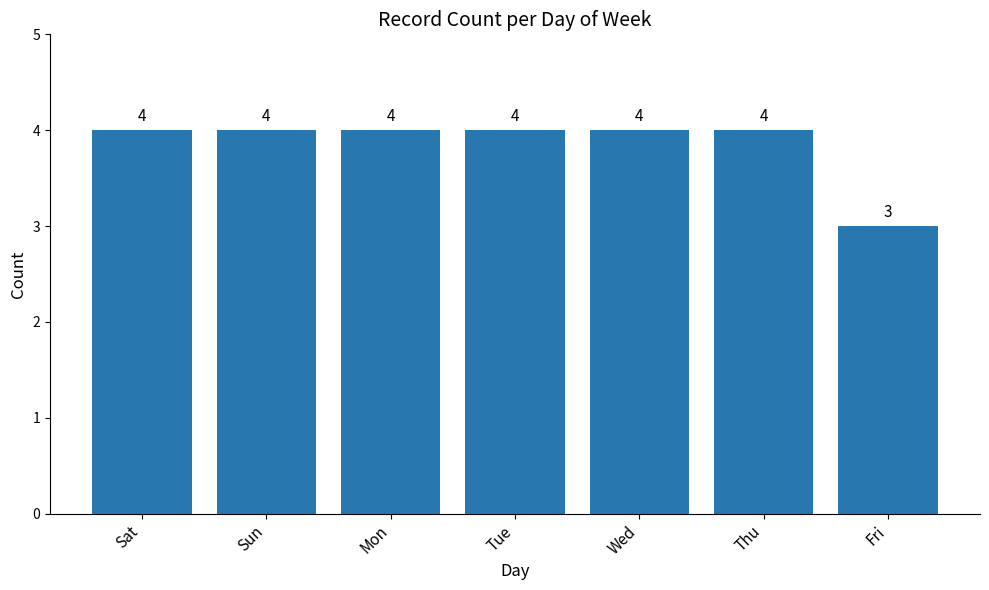

What is the greatest value displayed?

4